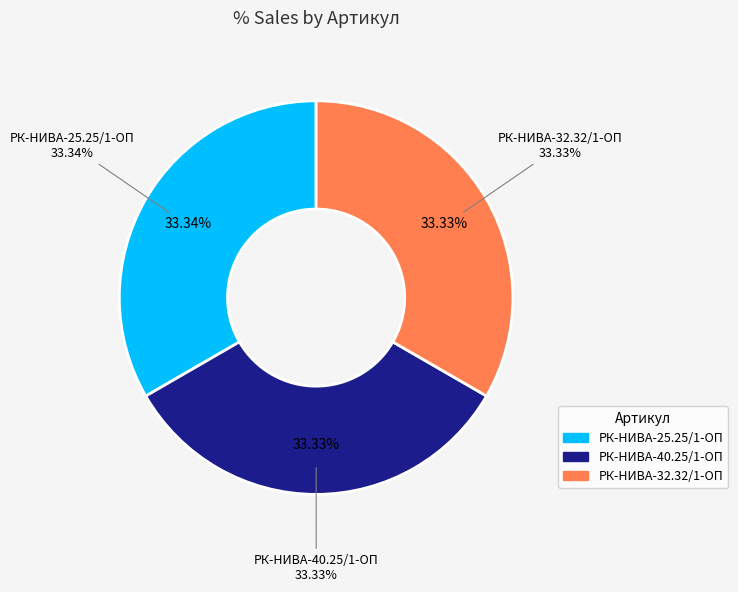

Combined, do РК-НИВА-32.32/1-ОП ремкомплект and РК-НИВА-40.25/1-ОП ремкомплект account for over 50%?

Yes